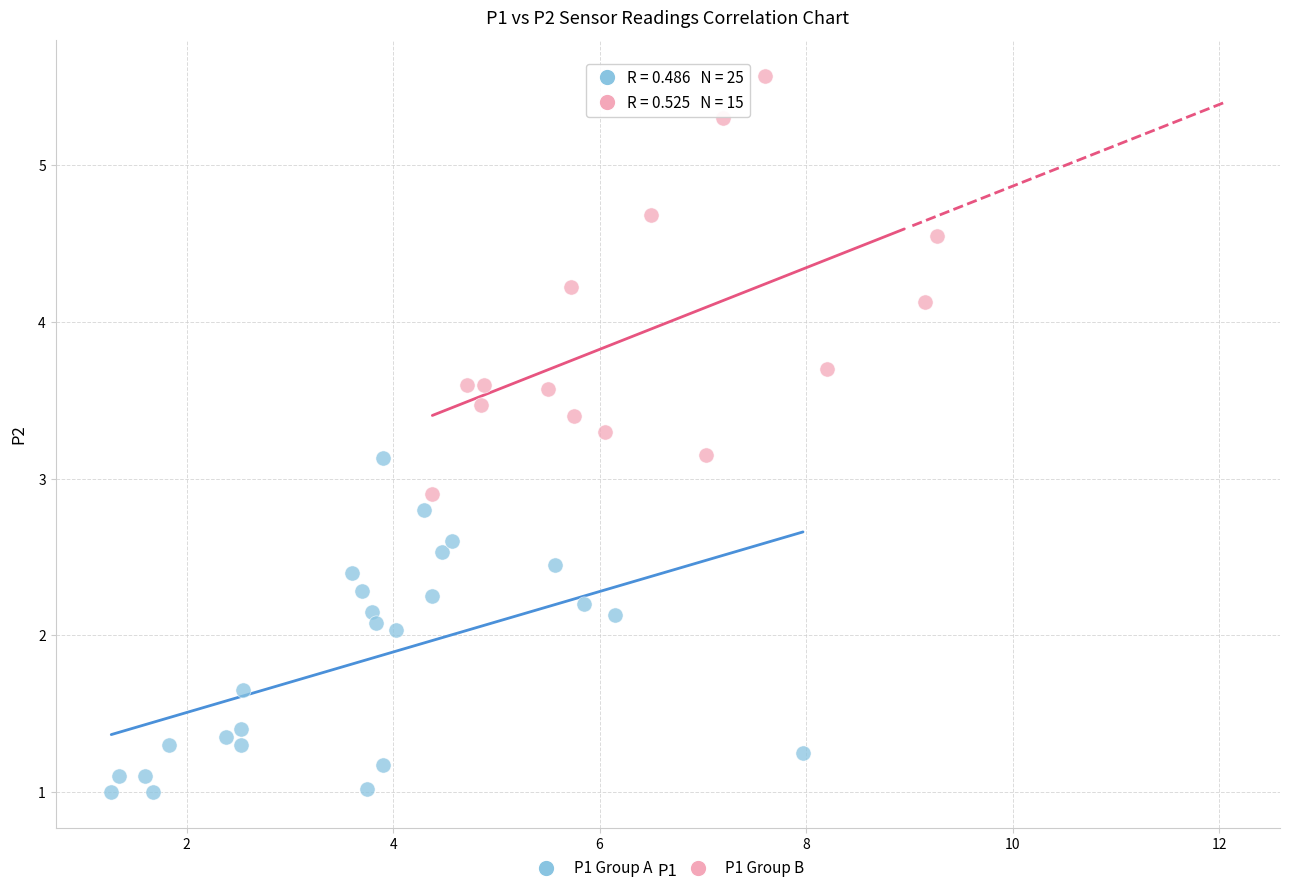

Which series reaches the maximum Y coordinate?

P1 Group B